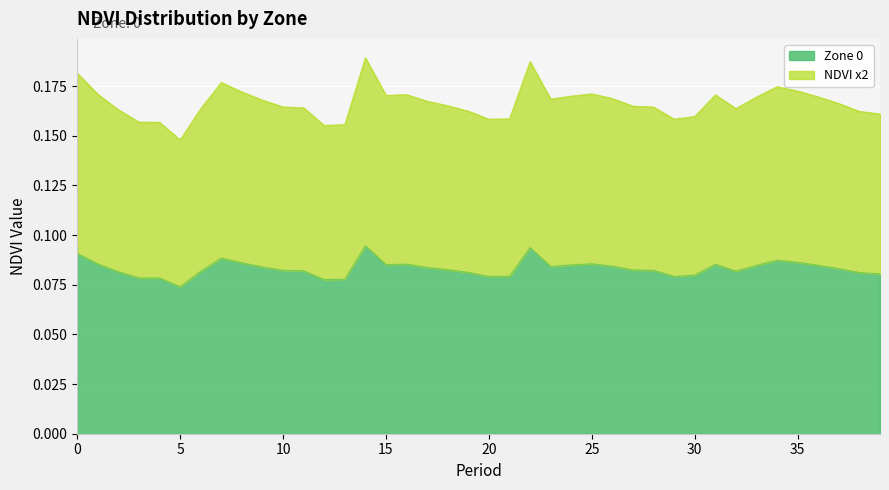

Read the NDVI x2 value at 16.

0.2